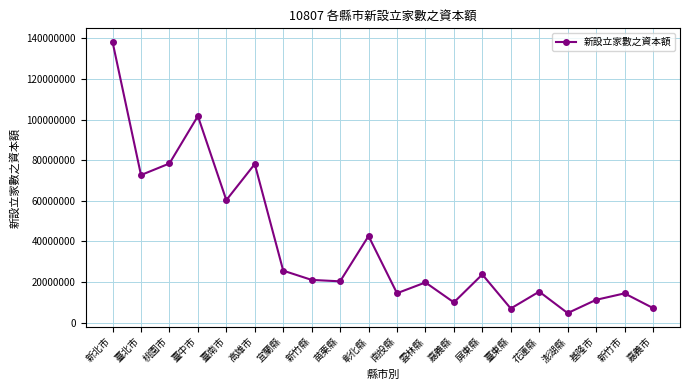

What is the label of the 10th point from the left?

彰化縣